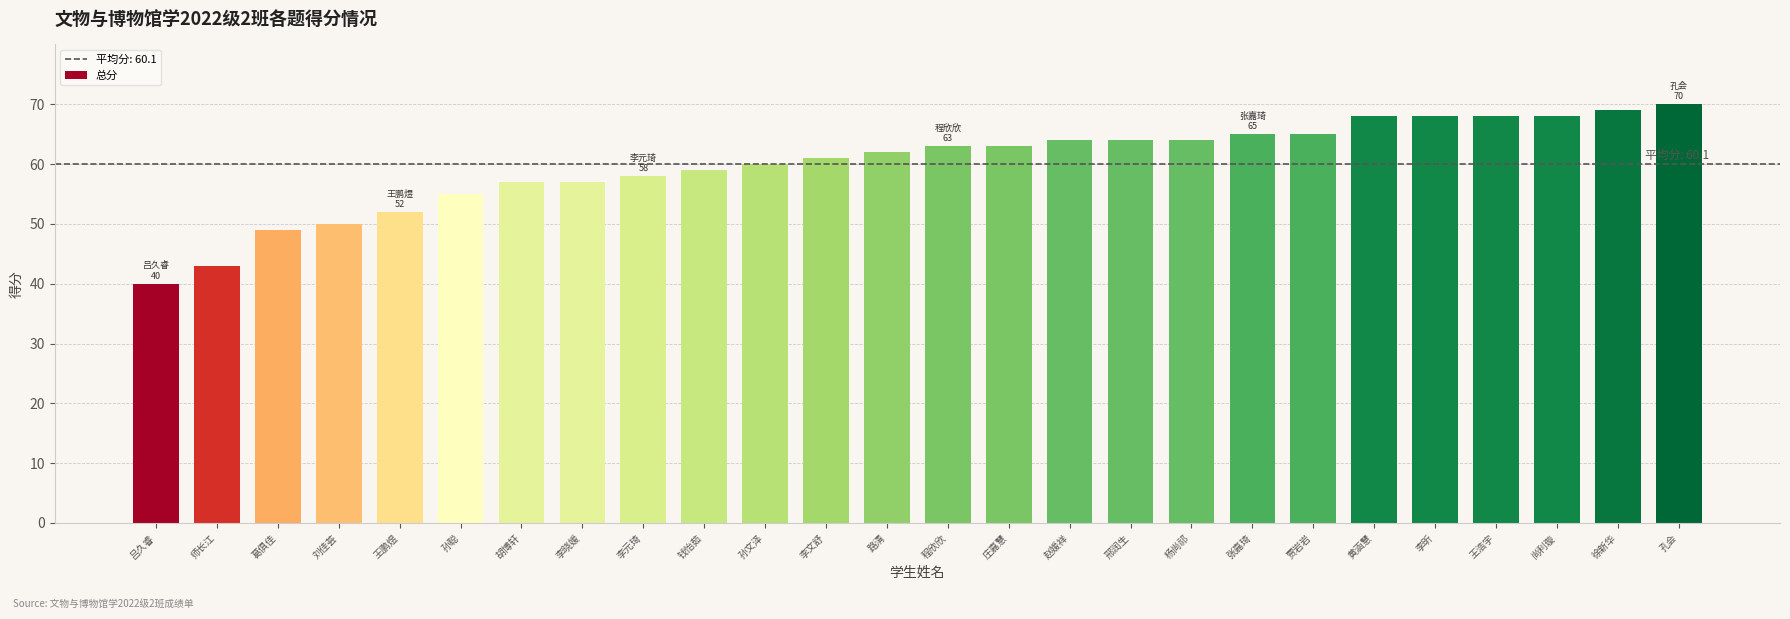

What is the label of the 2nd bar from the left?

师长江